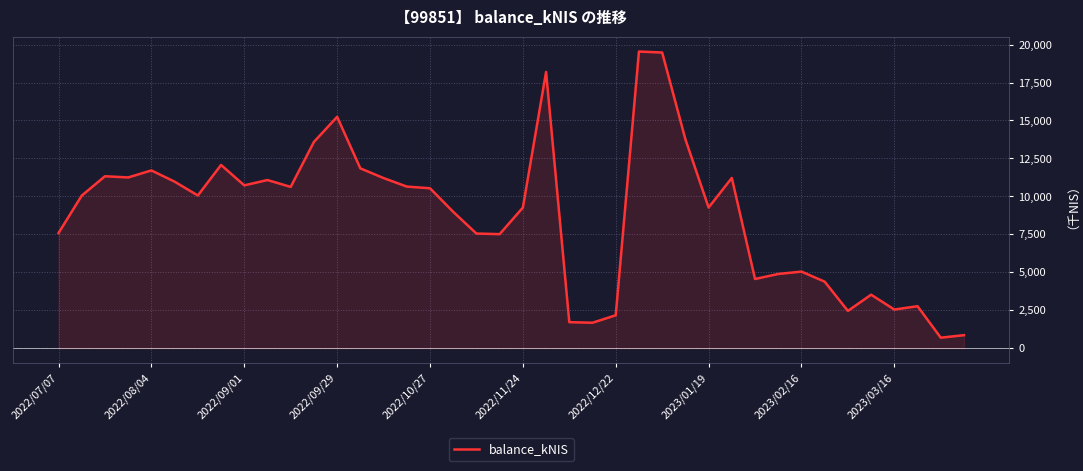

What is the minimum value for balance_kNIS?

683.7